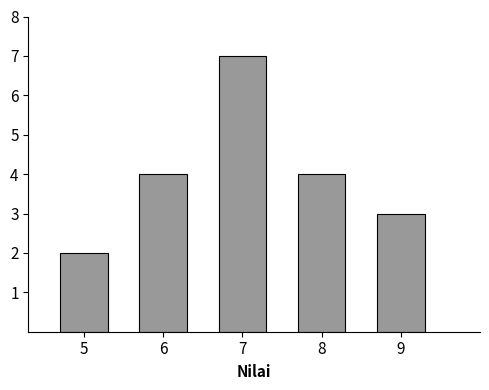

Reading left to right, what are all the values shown in this chart?

2	4	7	4	3